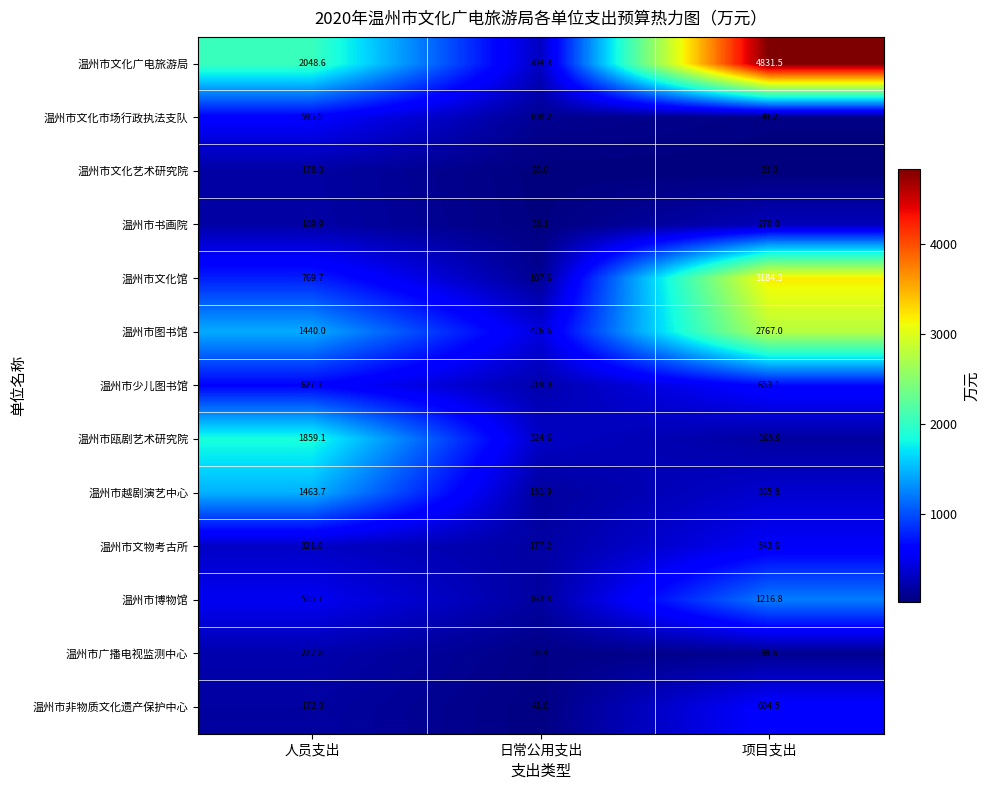

Is it true that 温州市书画院 equals 389.6 at 项目支出?

False